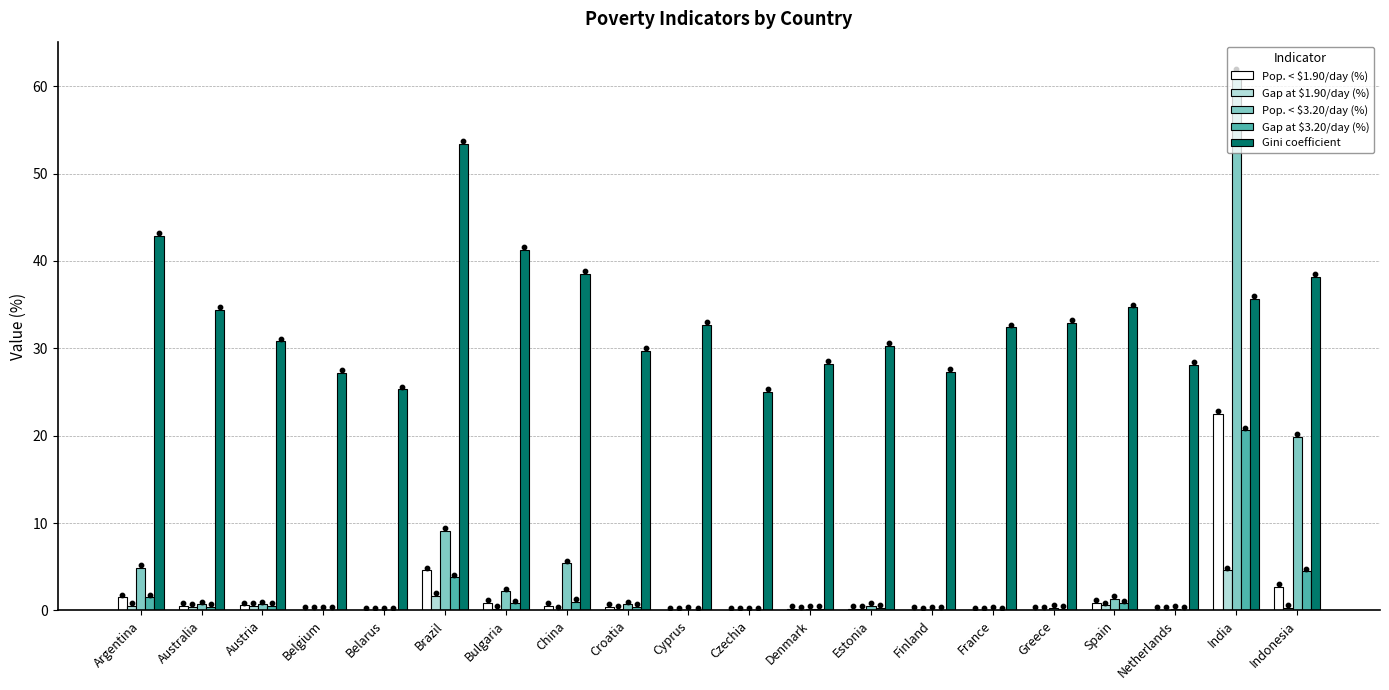

Which series has the largest total across all categories?

Gini coefficient